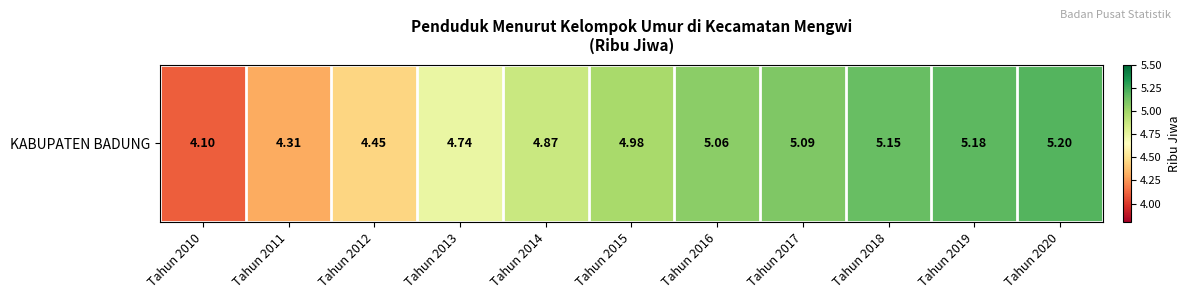

The value at Tahun 2017 is 5.1. True or false?

True